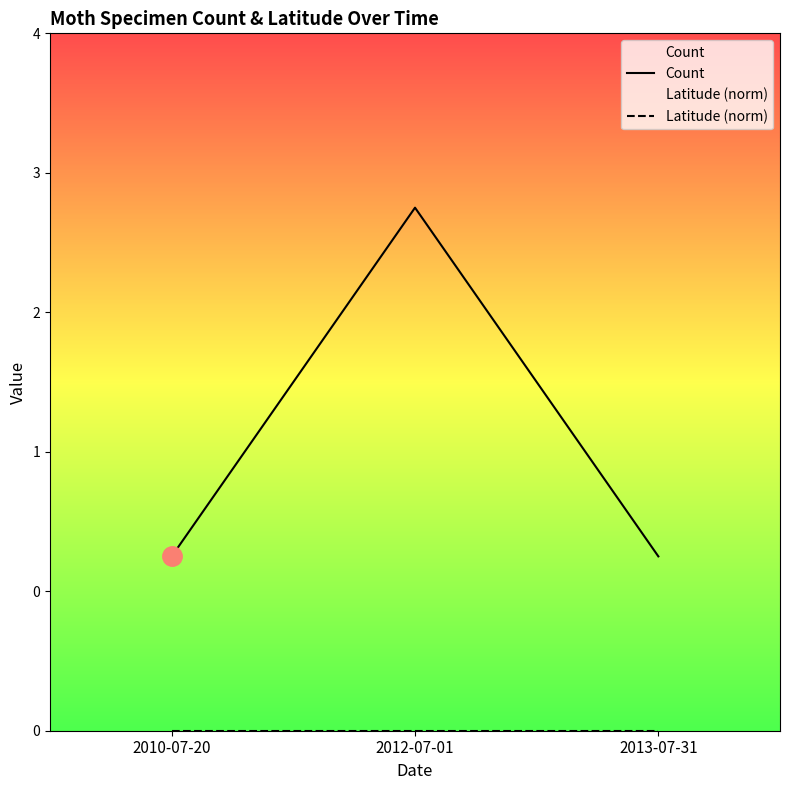

What is the greatest value displayed?

3